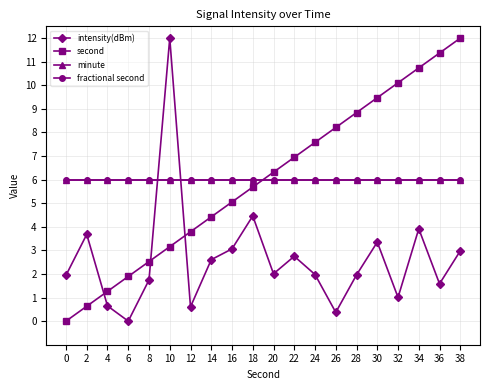

Is this an area chart (filled region under the line)?

No